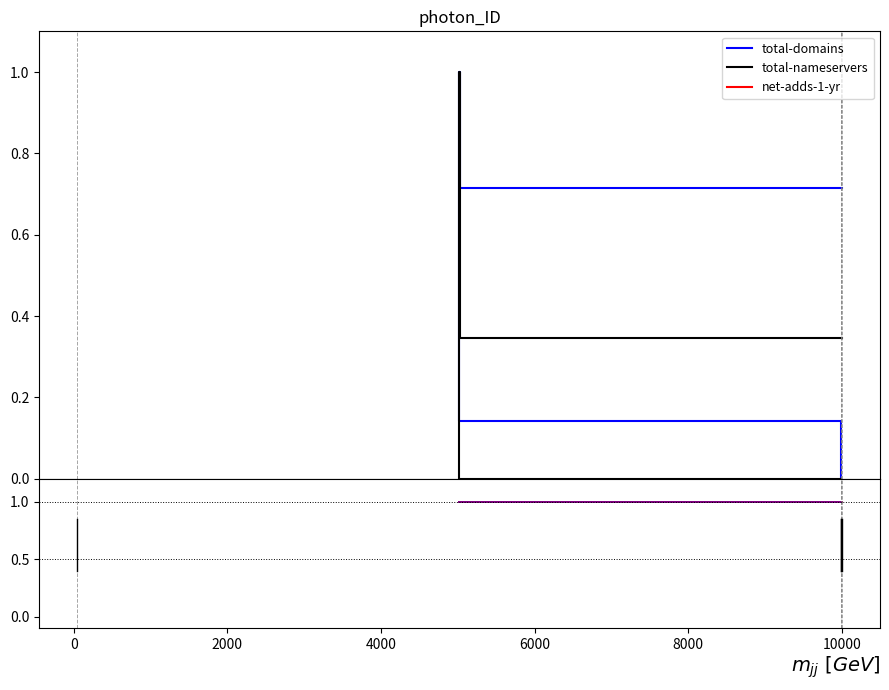

True or false: net-adds-1-yr has more than 2 points higher than both neighbors.

False